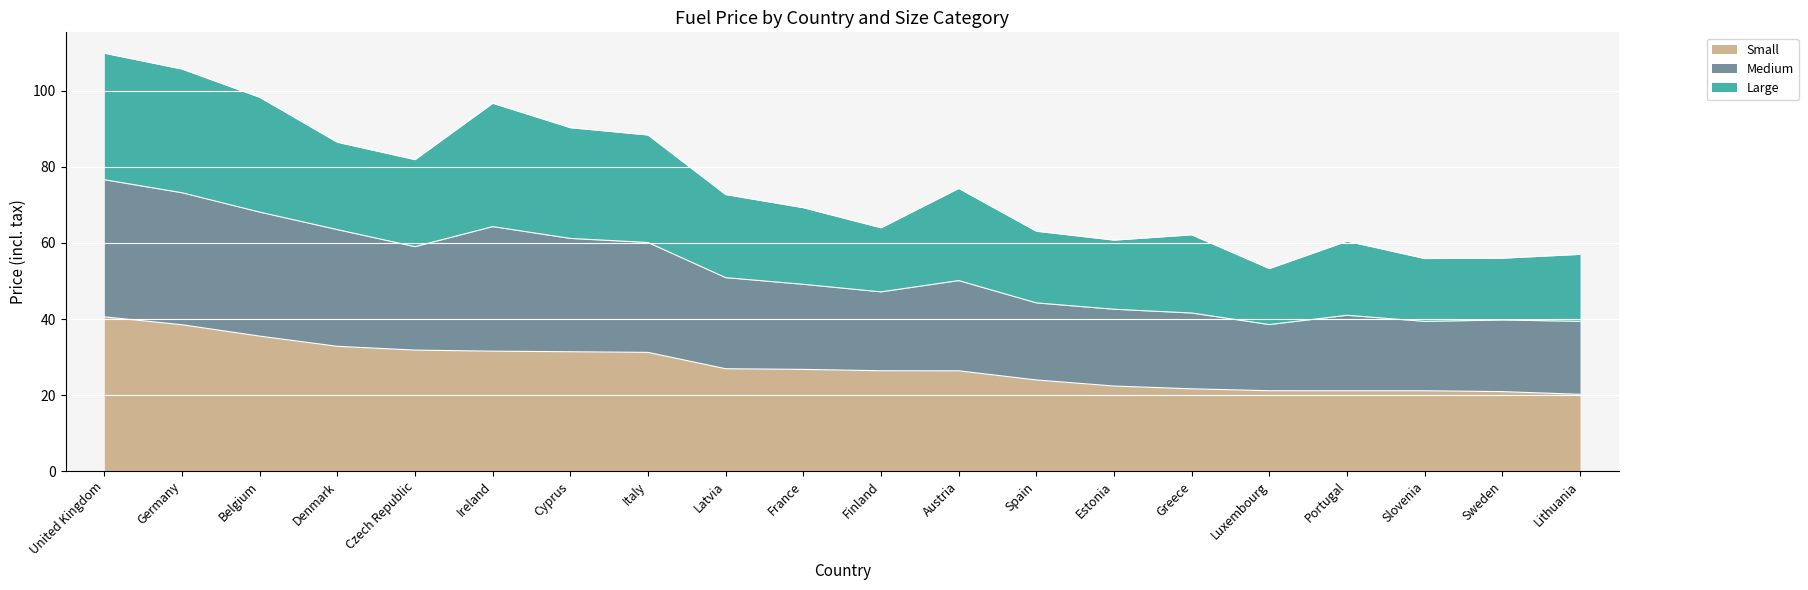

What is the highest value of the Small series?

40.6